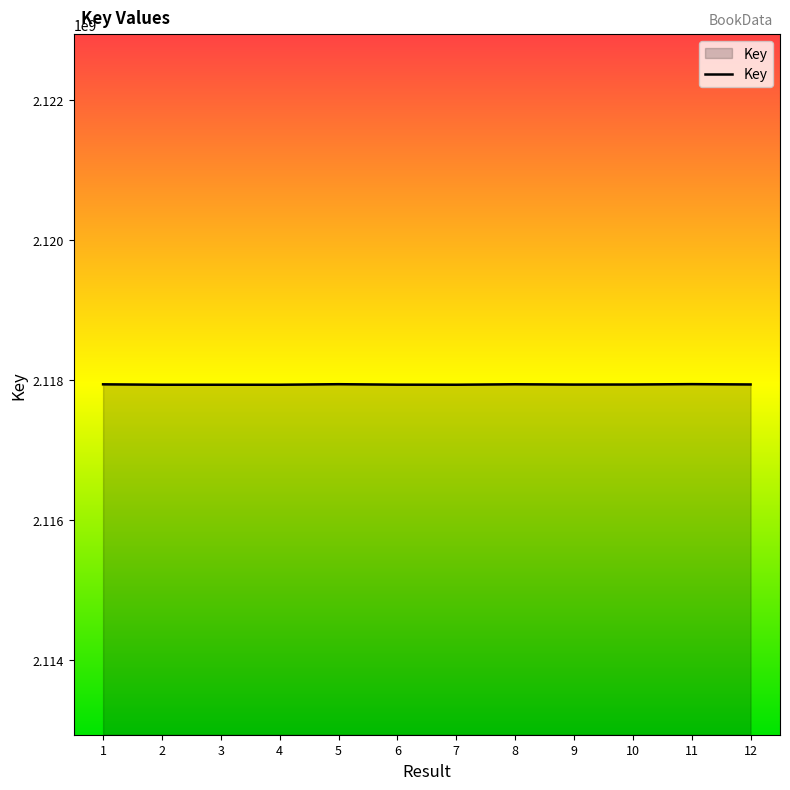

Approximately how many times larger is the value at 9 compared to 8?

1.0